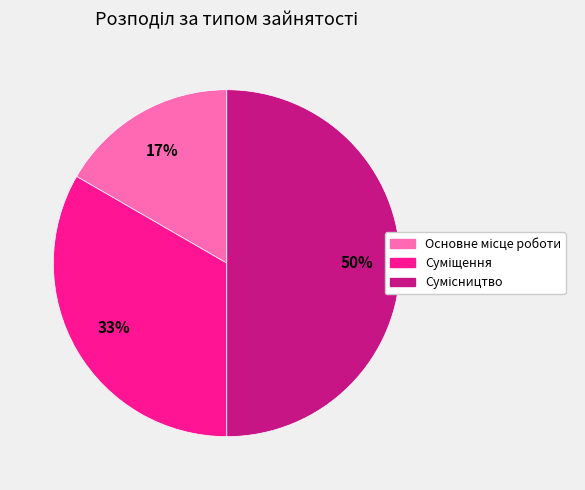

To the nearest percent, what is the difference between the largest and smallest slice percentages?

33%